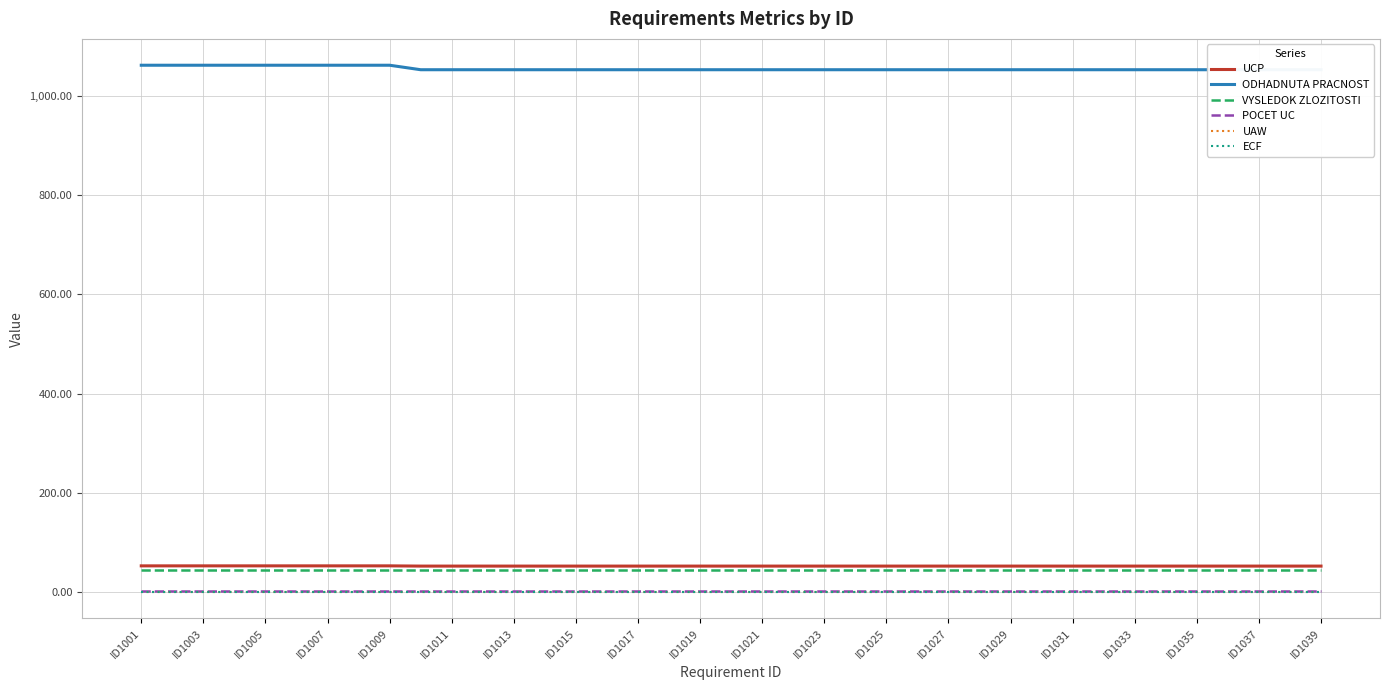

True or false: UCP and POCET UC cross at least once.

False